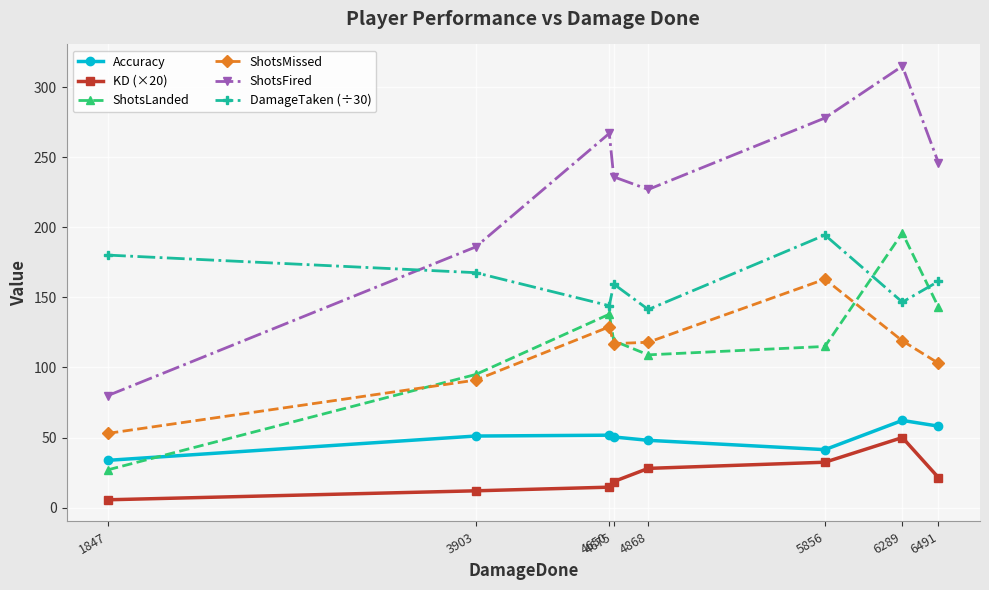

What is the total value across all series at 6491?

733.0